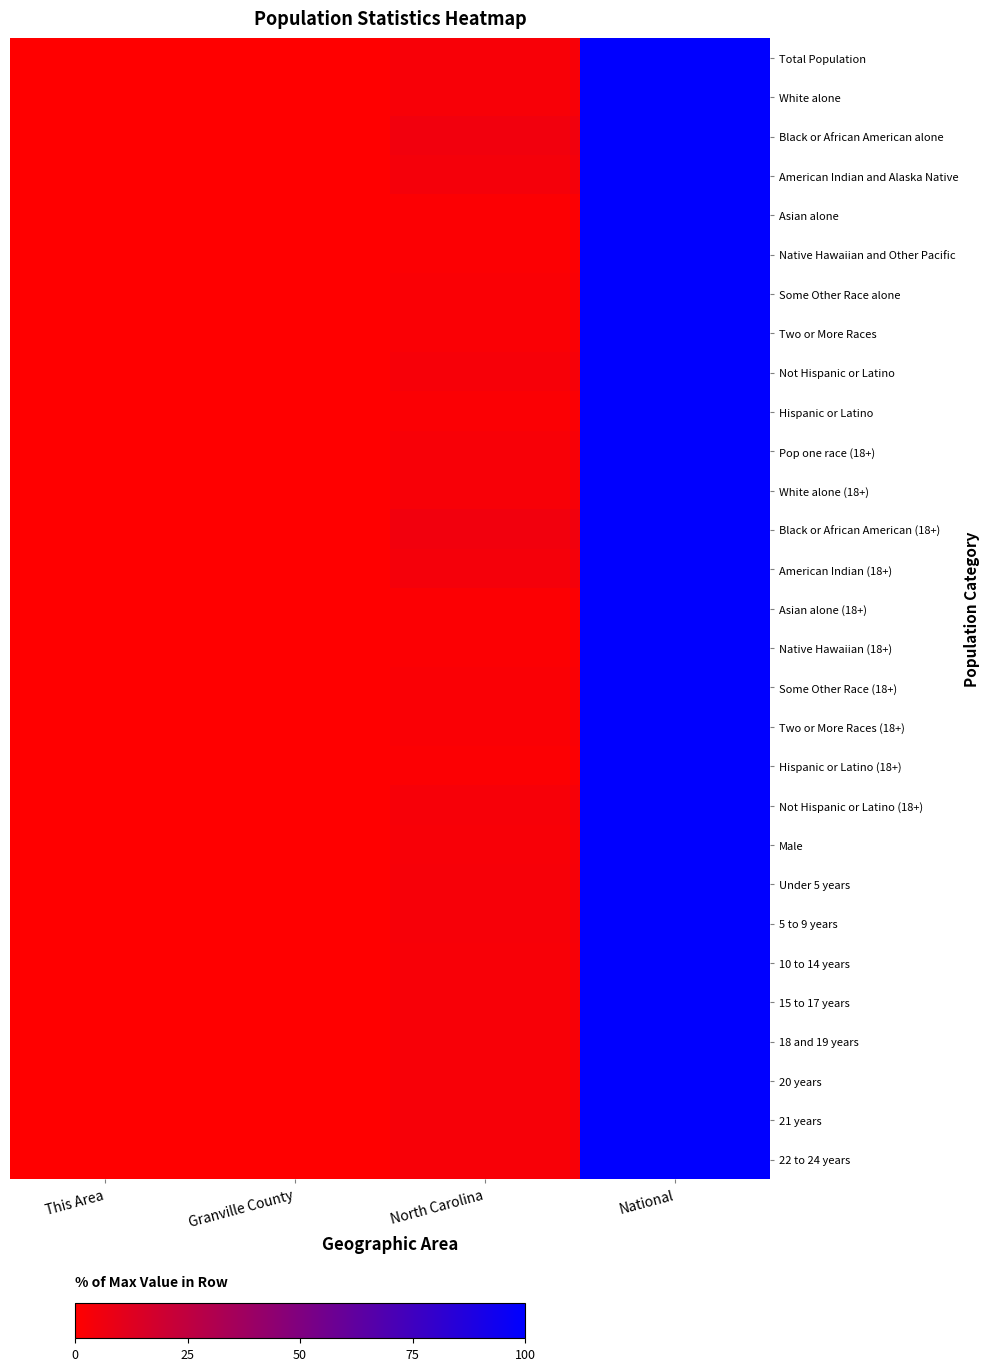

Which series has the largest range (max minus min)?

Native Hawaiian and Other Pacific